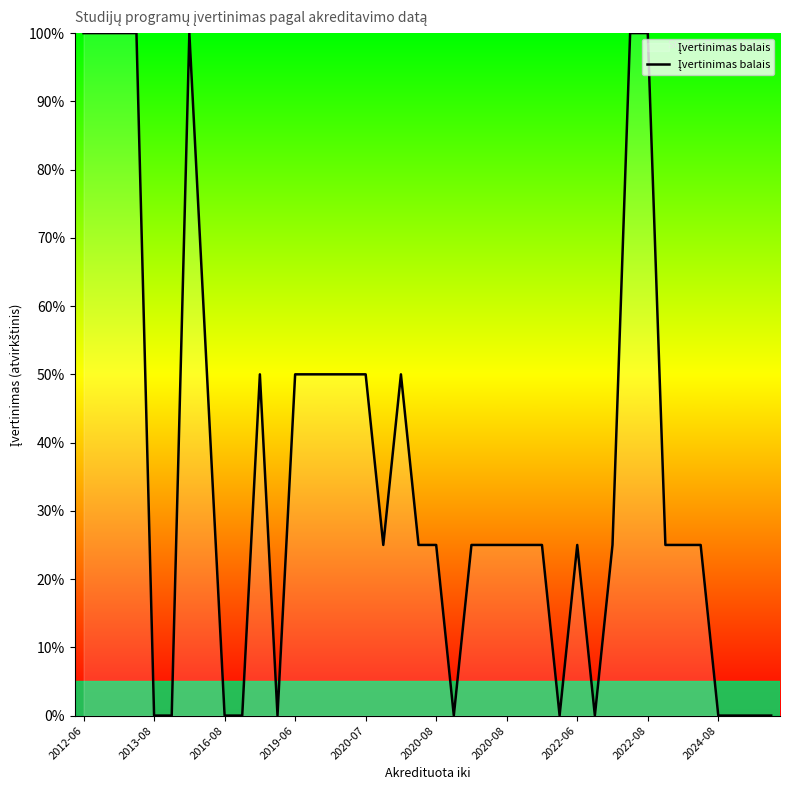

What is the maximum value shown in the chart?

100